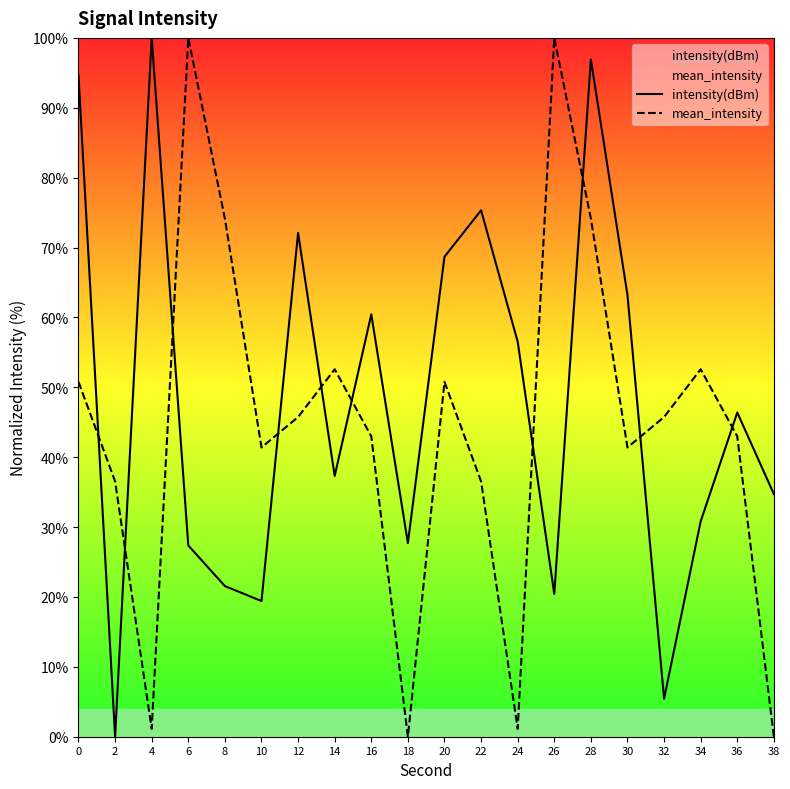

How many intersections are there between mean_intensity and intensity(dBm)?

10